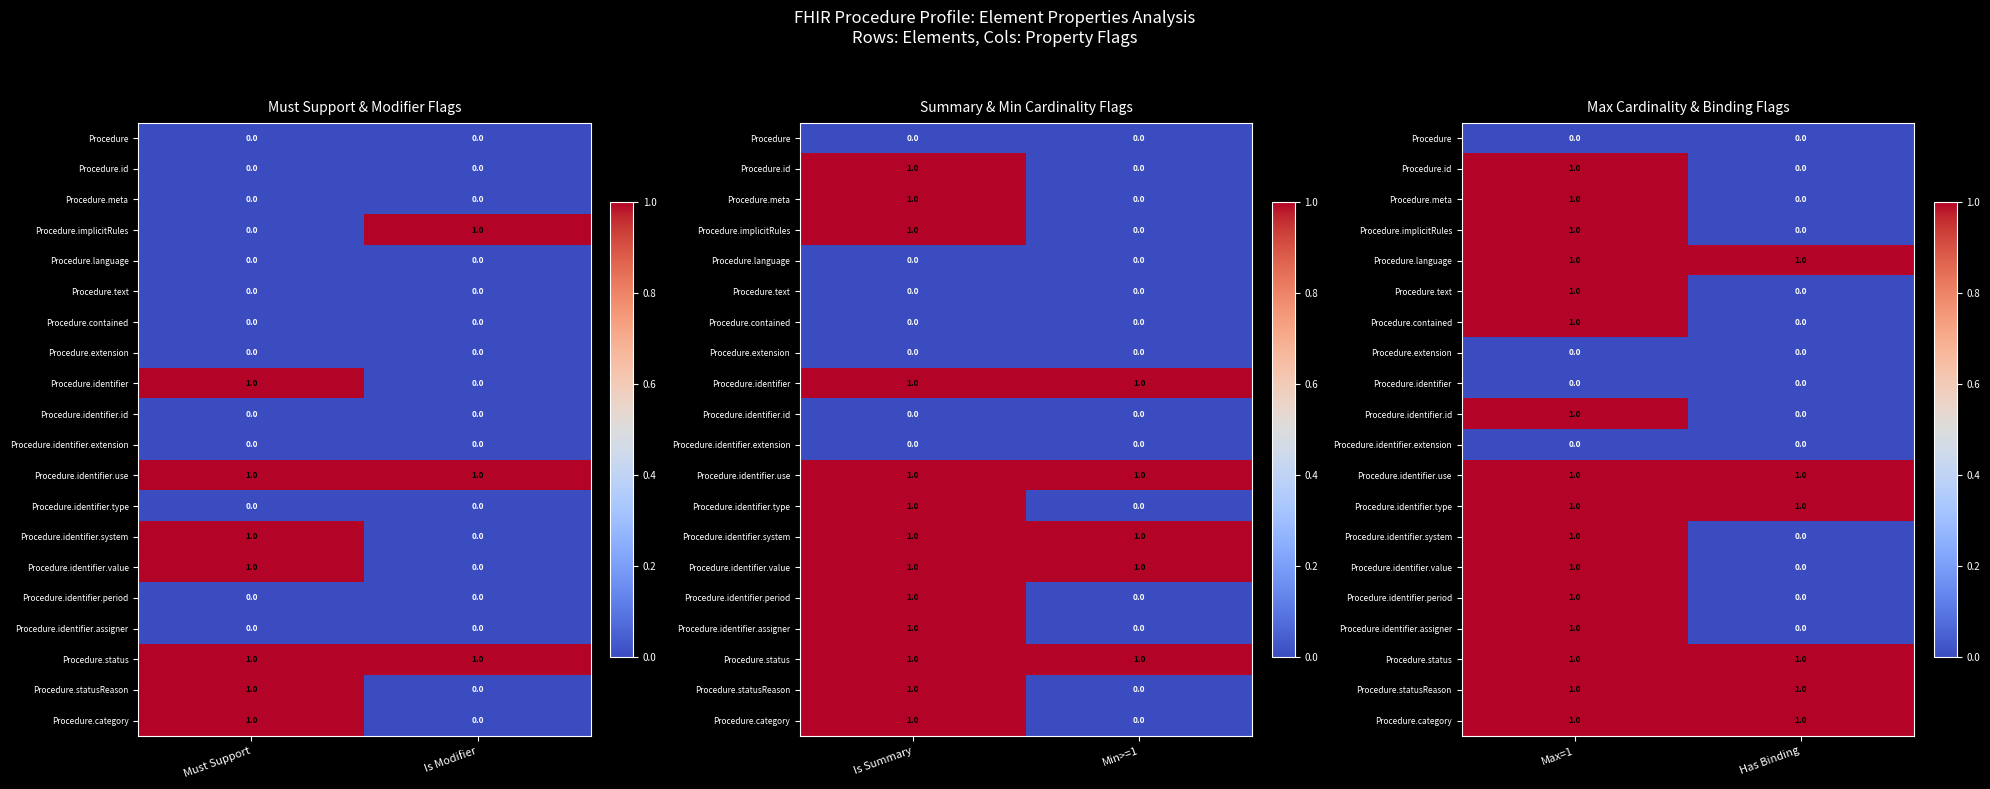

How many distinct data groups are displayed?

20